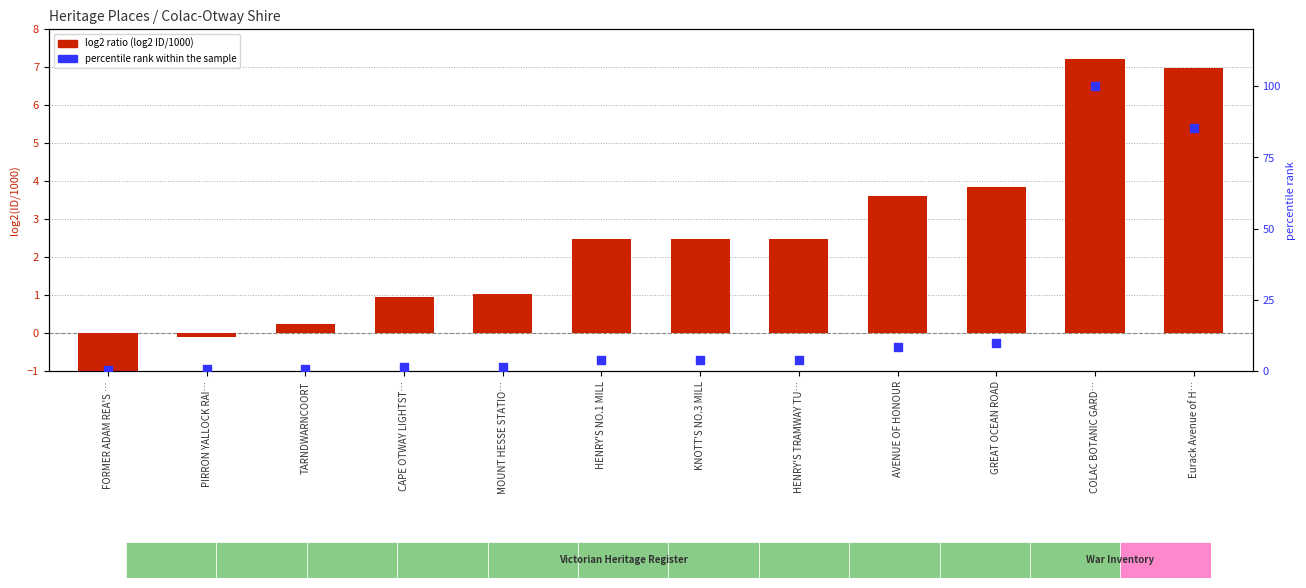

At how many categories does at least one series exceed 19?

2